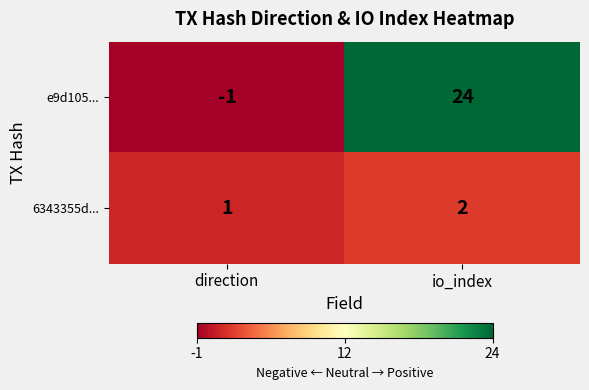

At which label is 6343355d... closest to 1?

direction